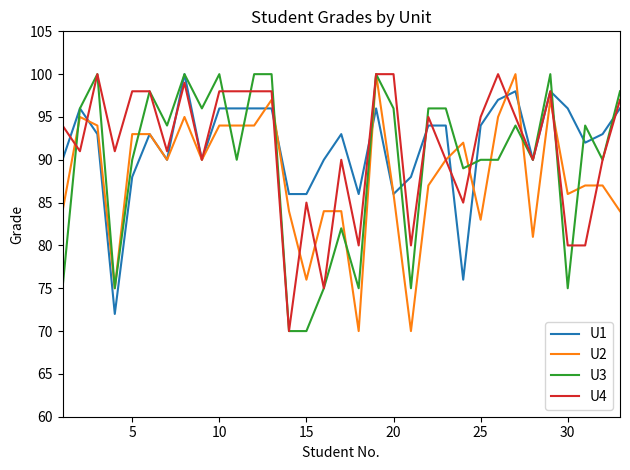

How many lines are shown in the chart?

4